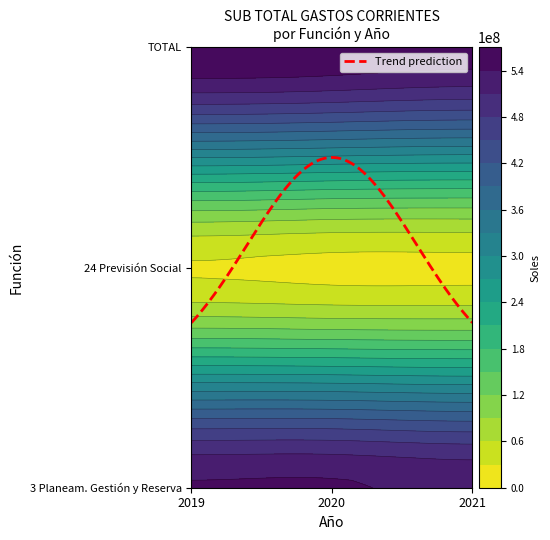

List the labels in order of 3 Planeam. Gestión y Reserva value, largest first.

2020, 2019, 2021